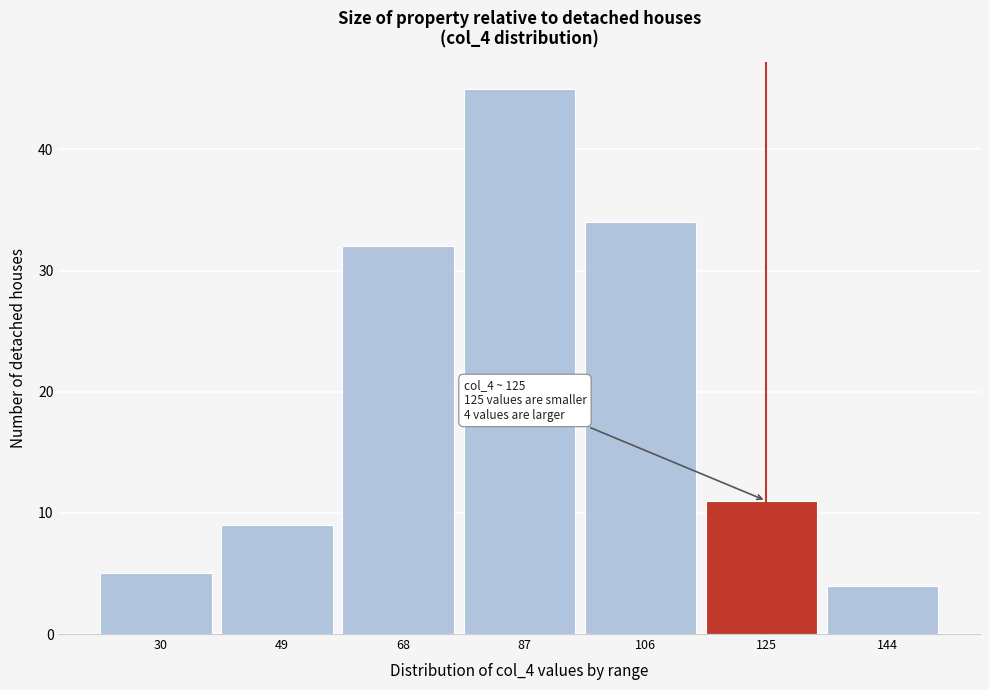

Reading right to left, list all the values displayed in this chart.

4	11	34	45	32	9	5